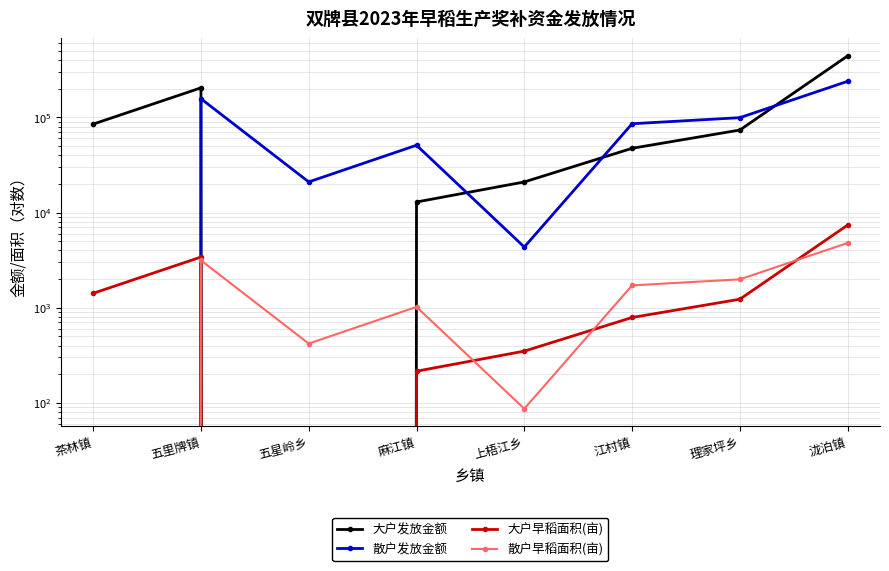

List the labels in order of 大户发放金额 value, smallest first.

五星岭乡, 麻江镇, 上梧江乡, 江村镇, 理家坪乡, 茶林镇, 五里牌镇, 泷泊镇